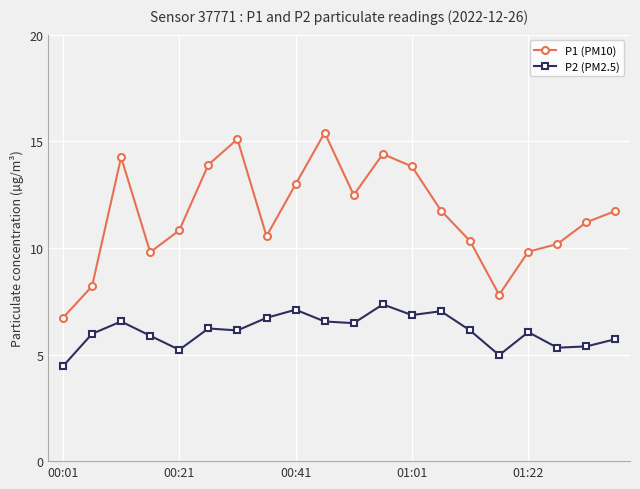

List the series in order of their peak value, lowest first.

P2 (PM2.5), P1 (PM10)